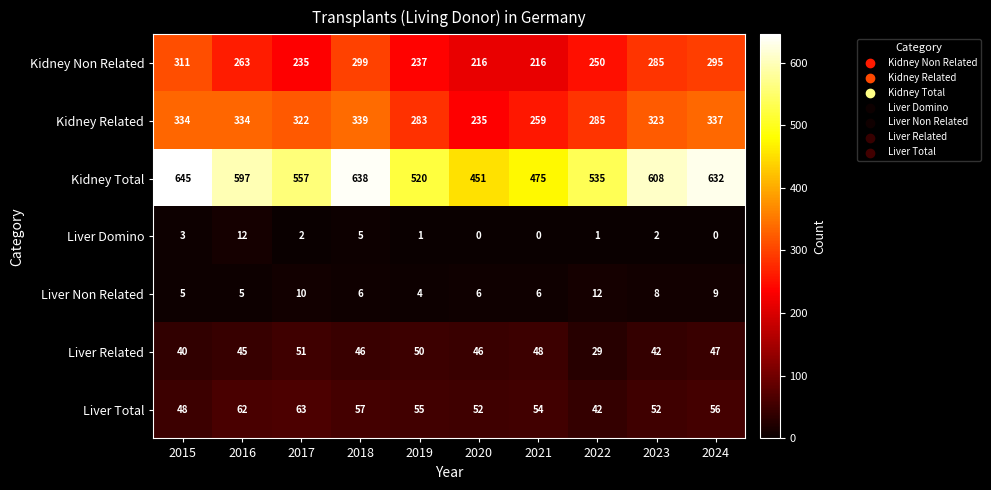

At 2020, list the series in order from largest to smallest.

Kidney Total, Kidney Related, Kidney Non Related, Liver Total, Liver Related, Liver Non Related, Liver Domino